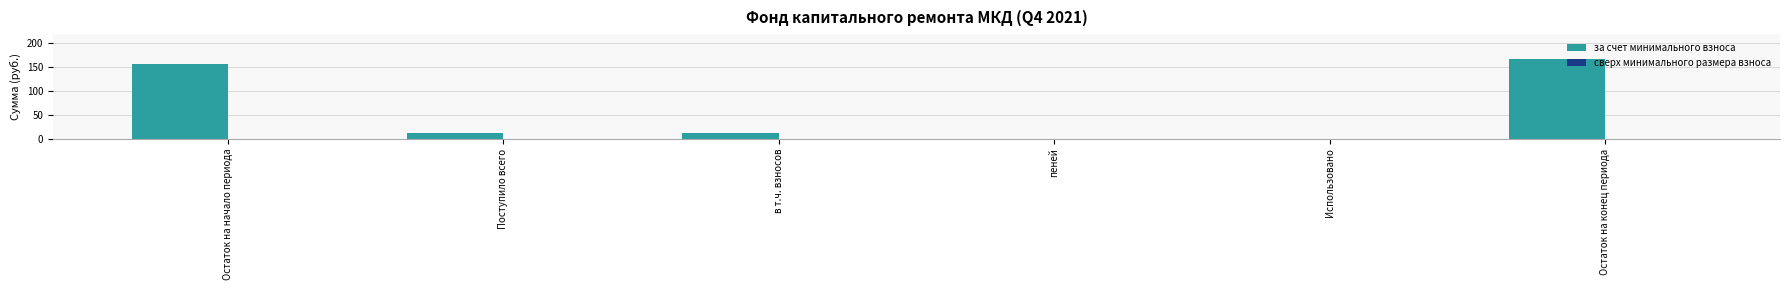

What is the maximum value shown in the chart?

166.1